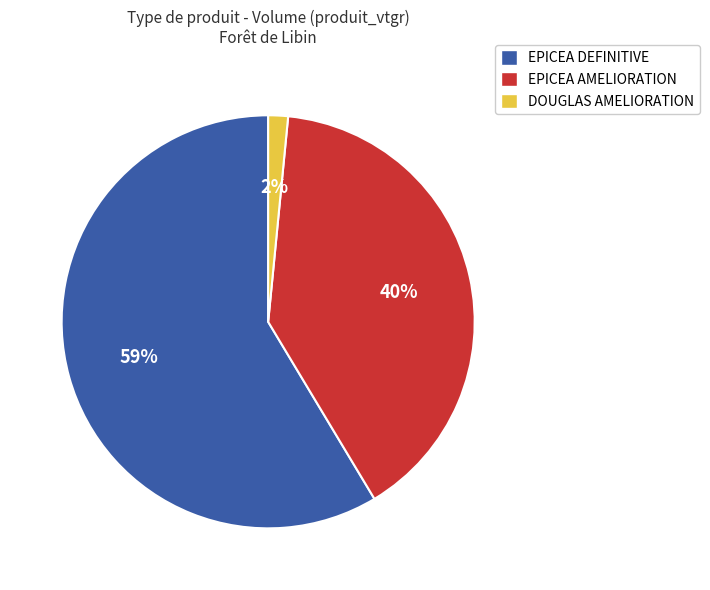

Is there any slice that represents more than half of the pie?

Yes